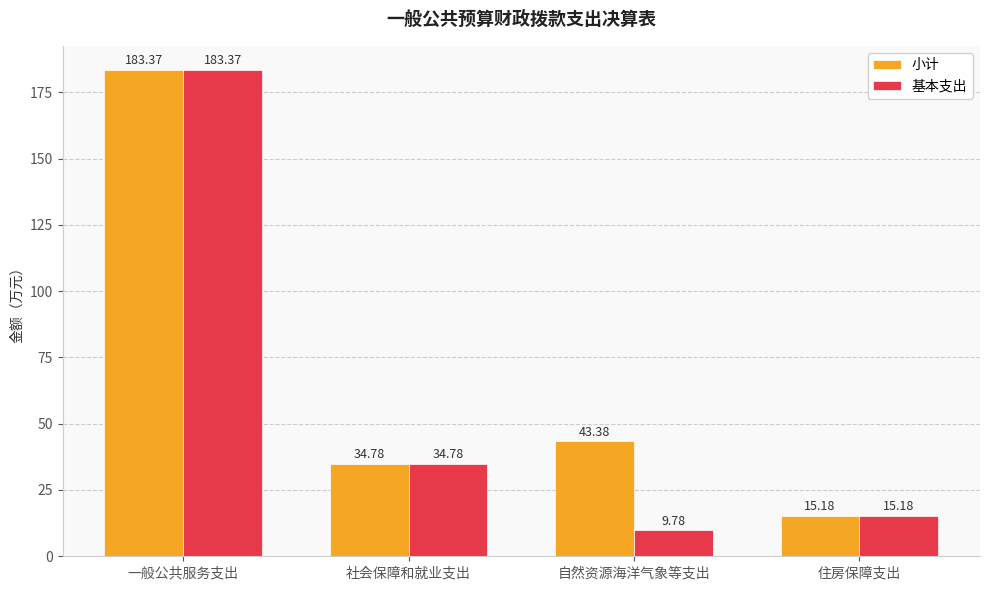

How many data points in 基本支出 are above 34?

2